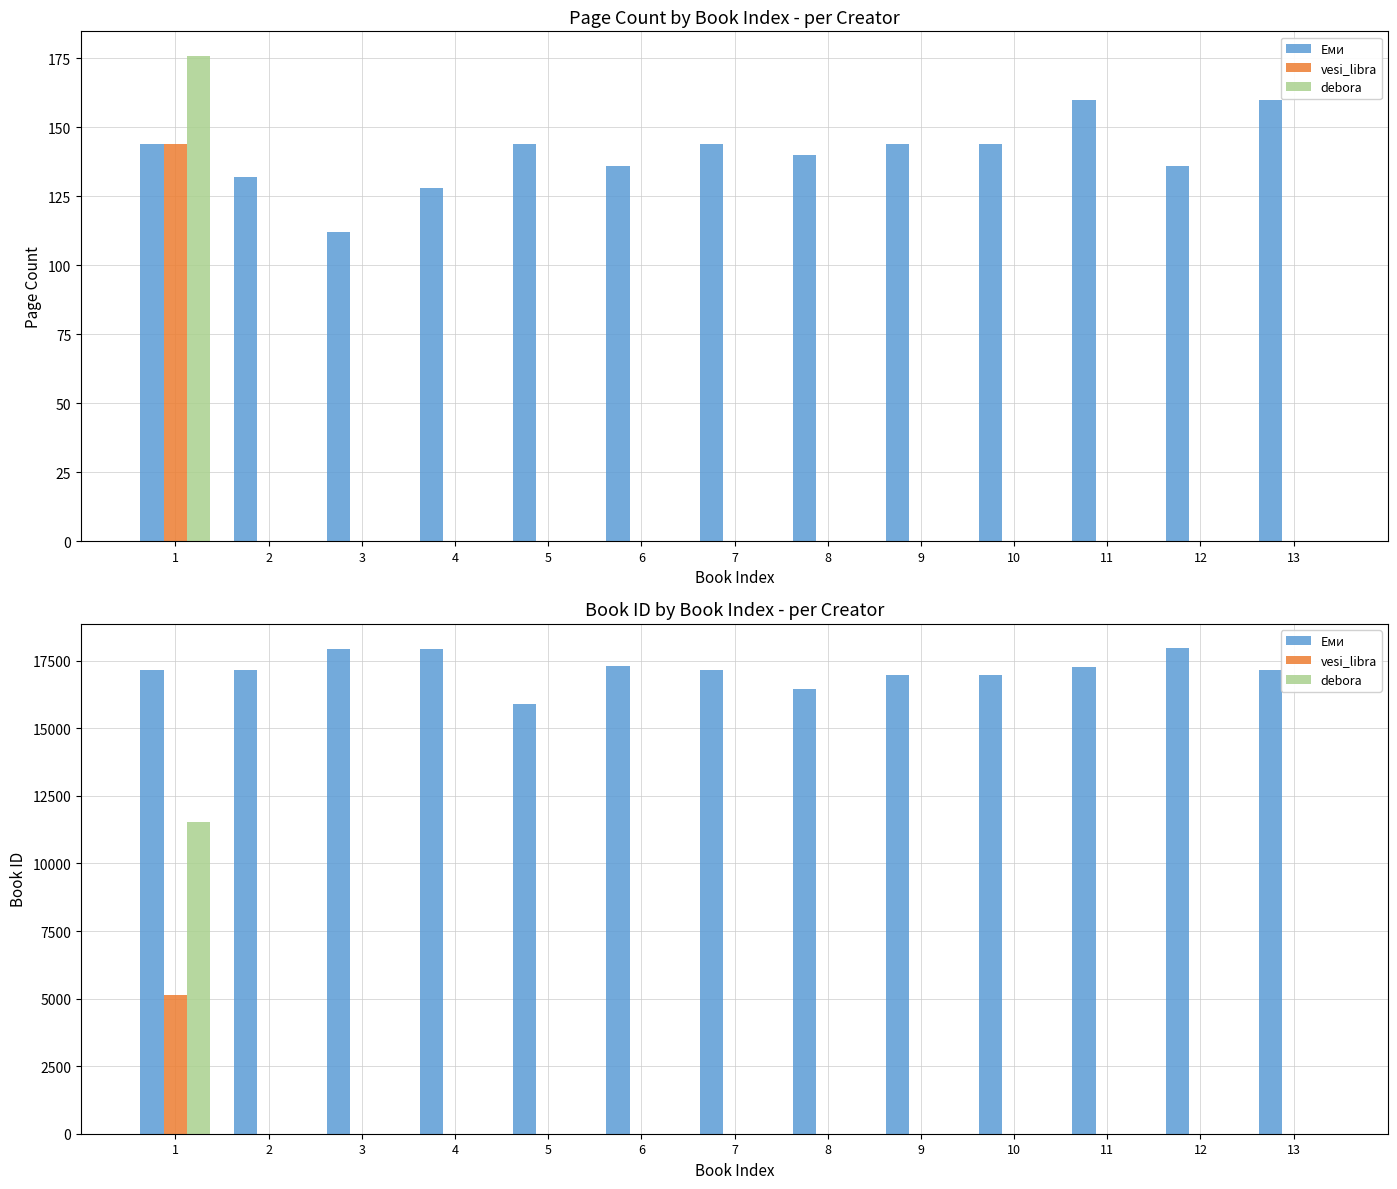

List the series in order of their peak value, lowest first.

vesi_libra, debora, Еми